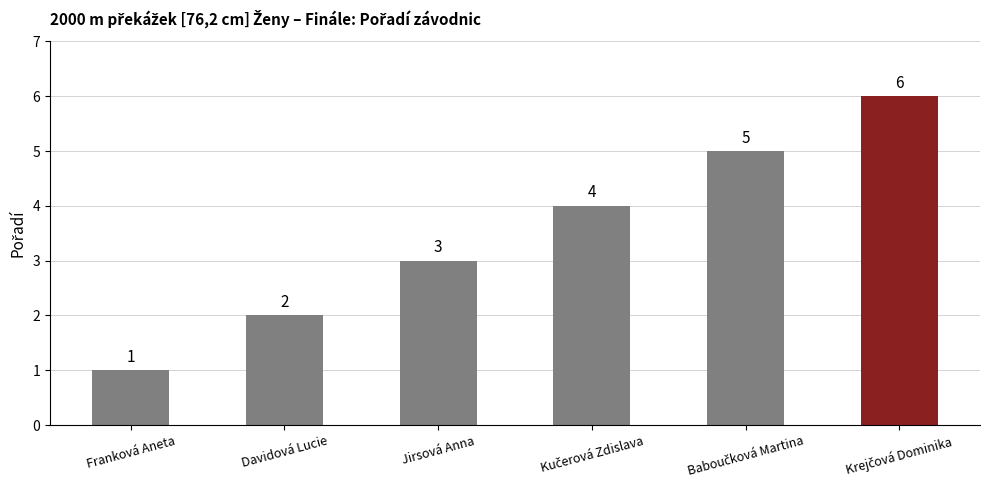

What is the value of the 1st bar from the left?

1